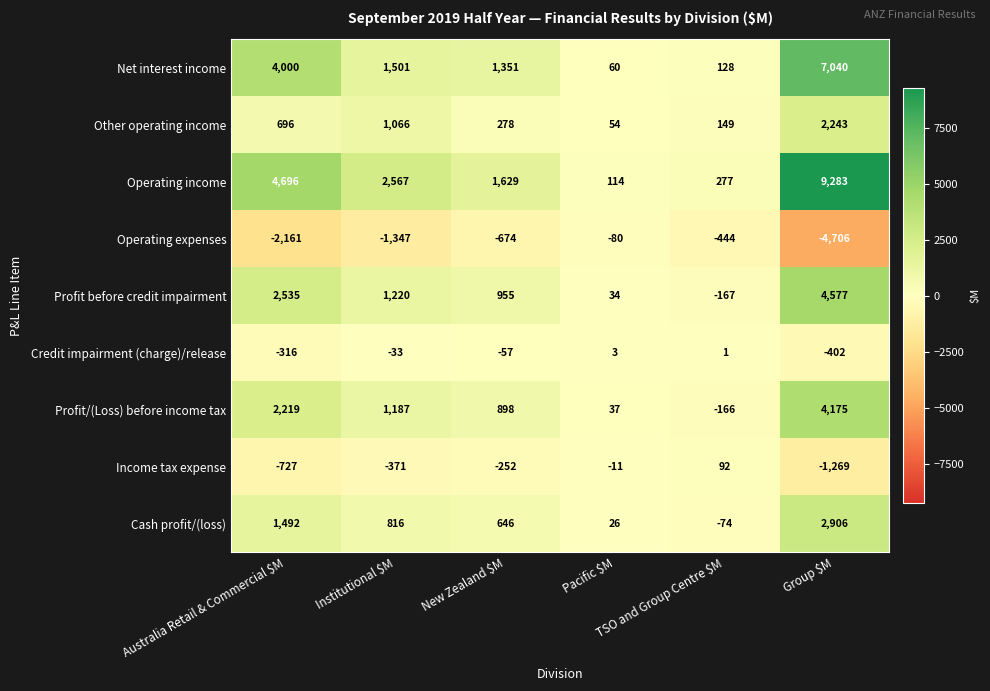

Which series has the largest total across all categories?

Operating income